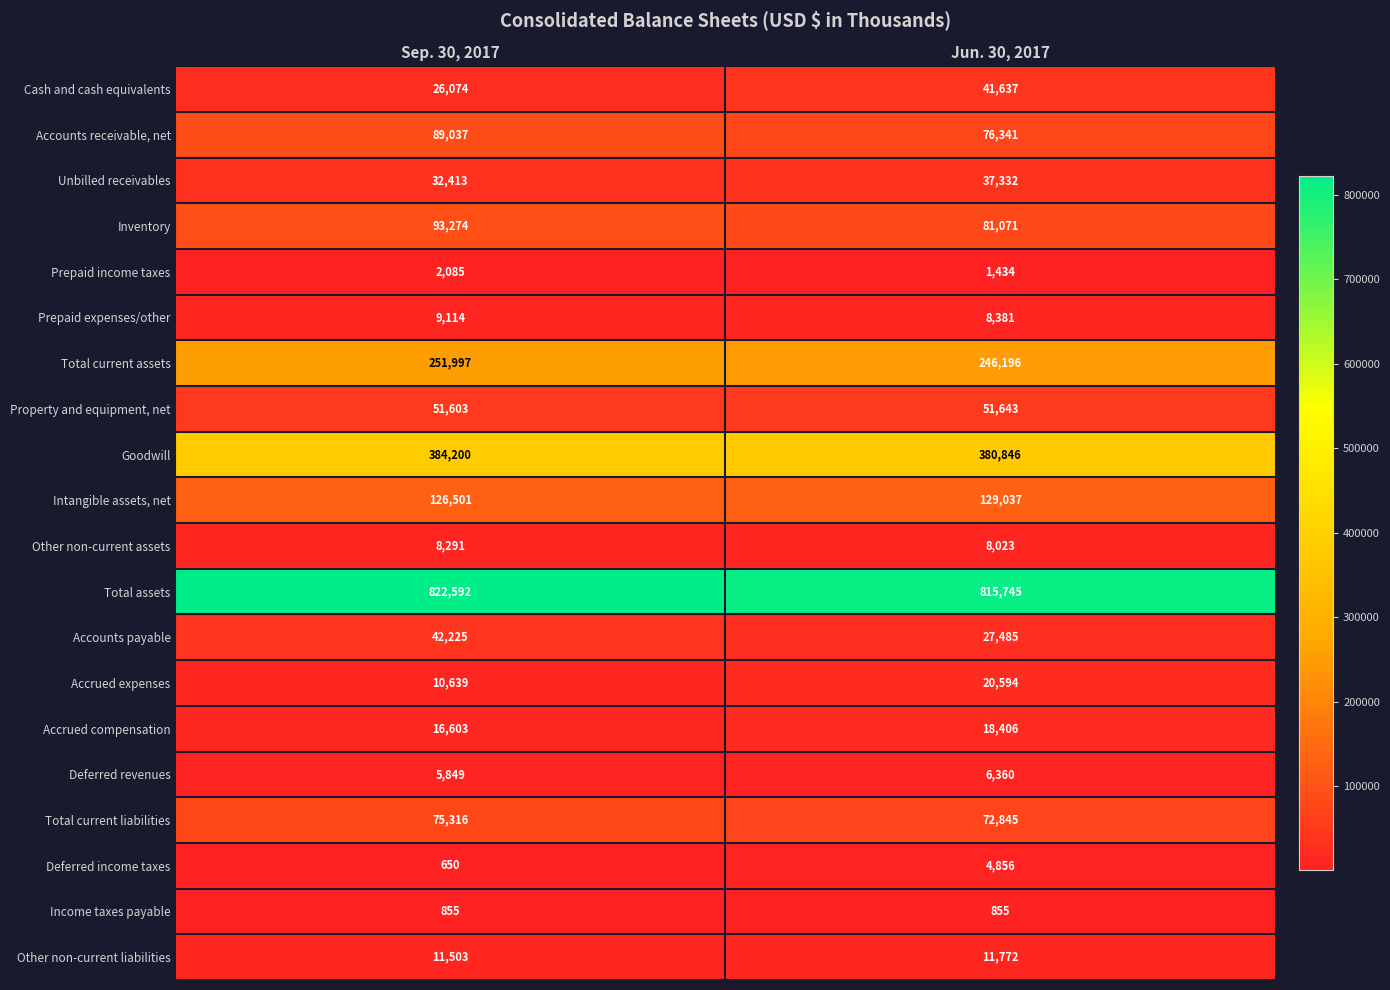

Count the number of categories in the chart.

2